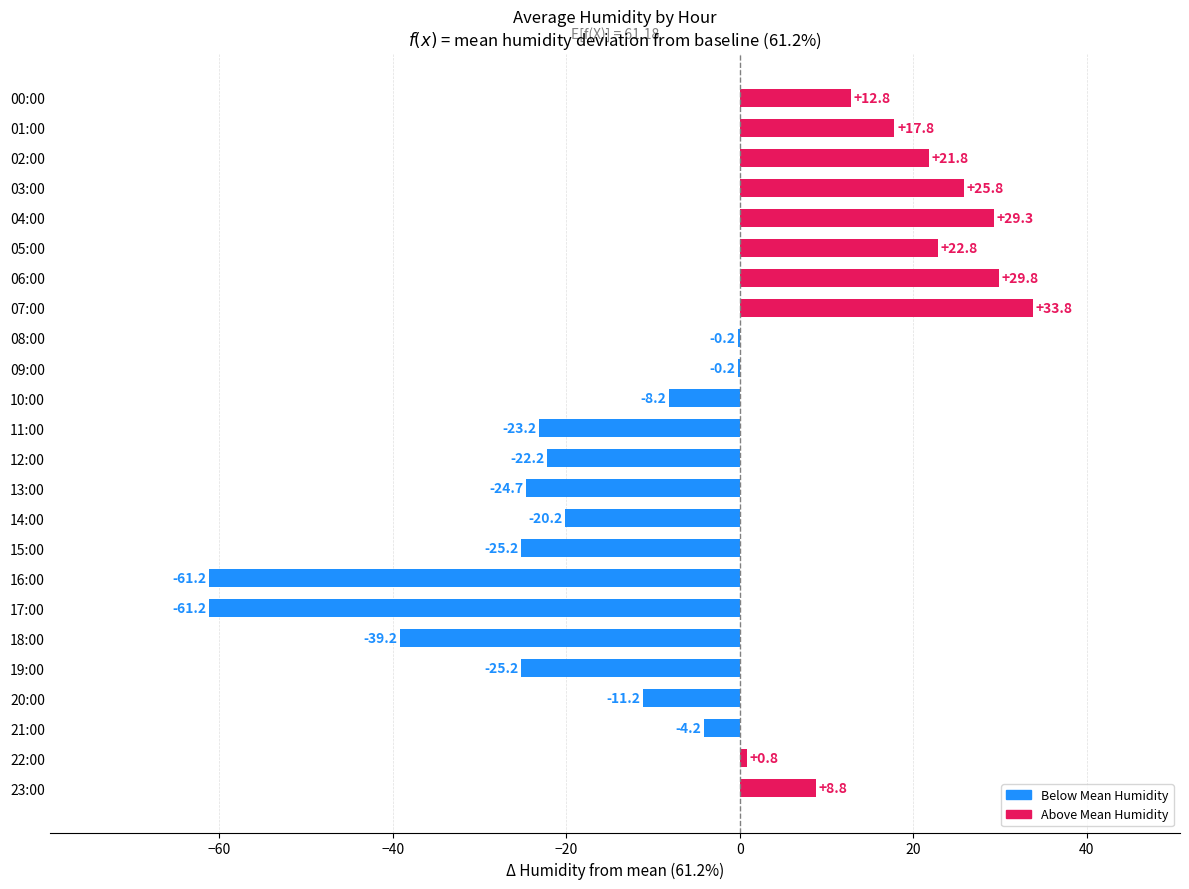

The value at 18:00 is -39.2. True or false?

True